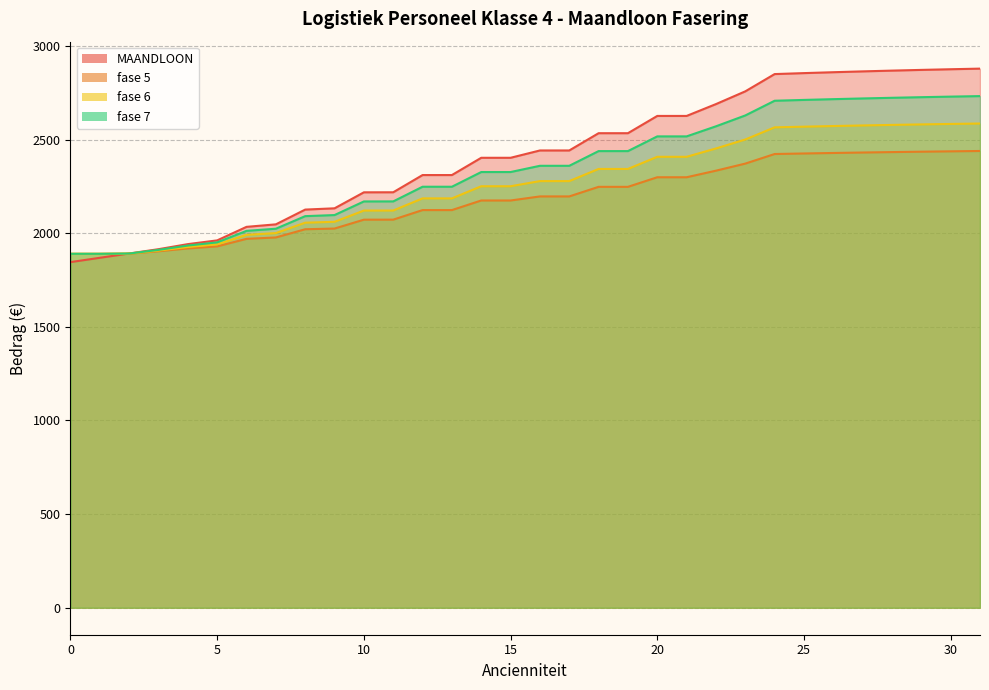

At which label is fase 5 closest to 2164?

14